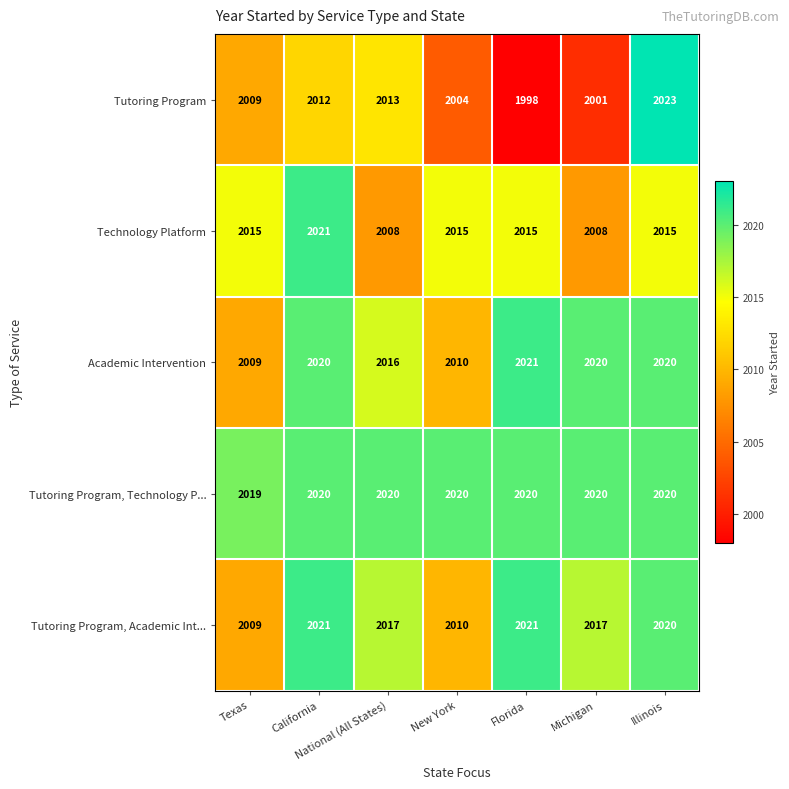

What is the difference between the maximum and minimum values in the Tutoring Program series?

25